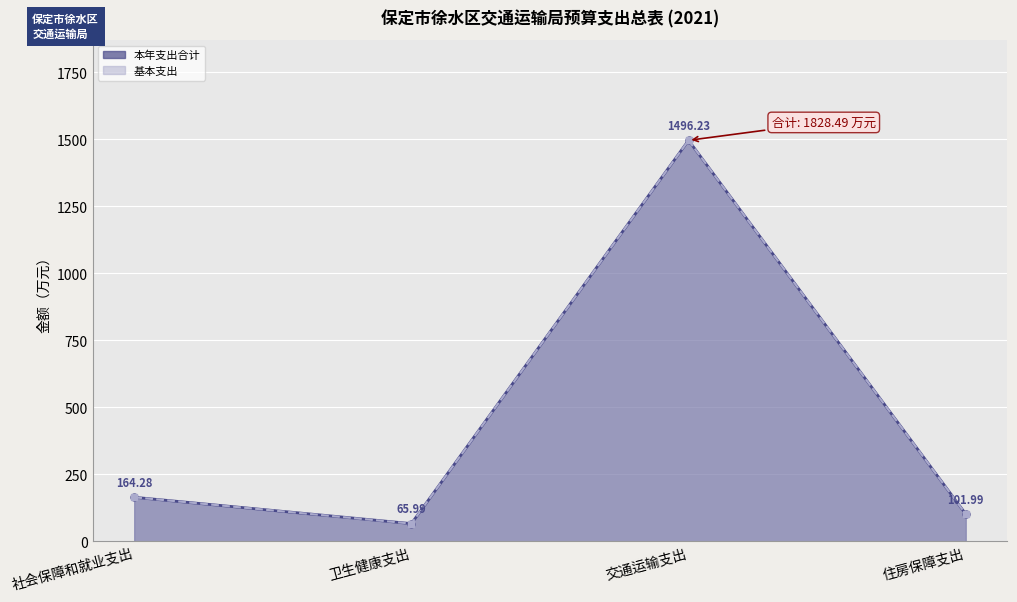

Reading left to right, list all the values displayed in this chart.

本年支出合计: 164.3	66.0	1496.2	102.0
基本支出: 164.3	66.0	1496.2	102.0